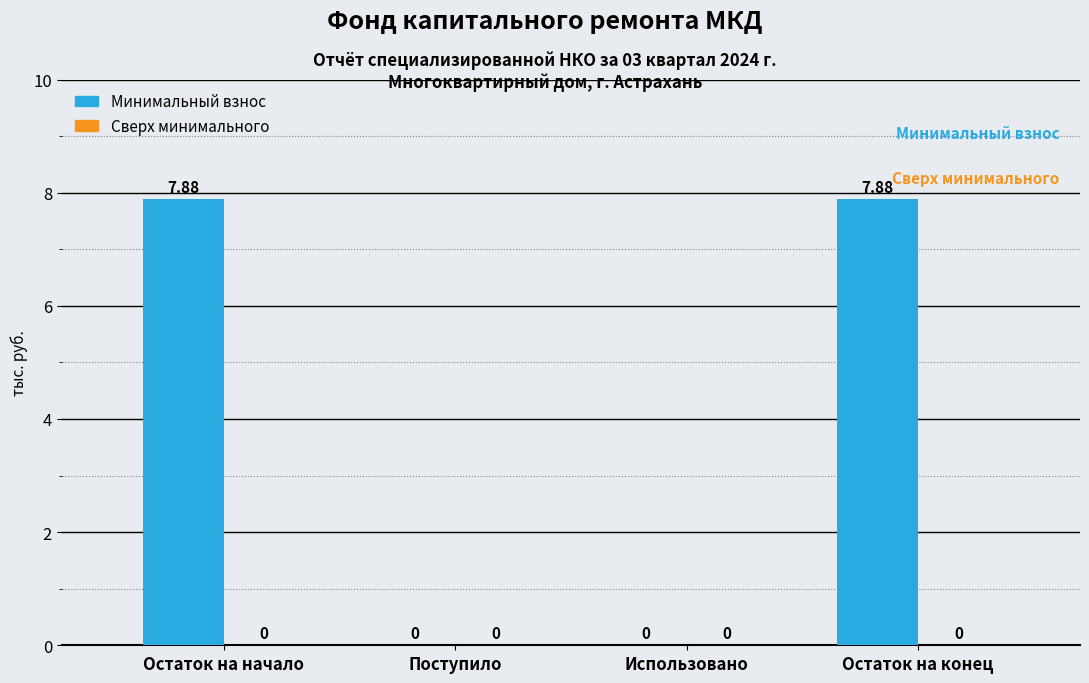

Where does the data first go above 7?

Остаток на начало